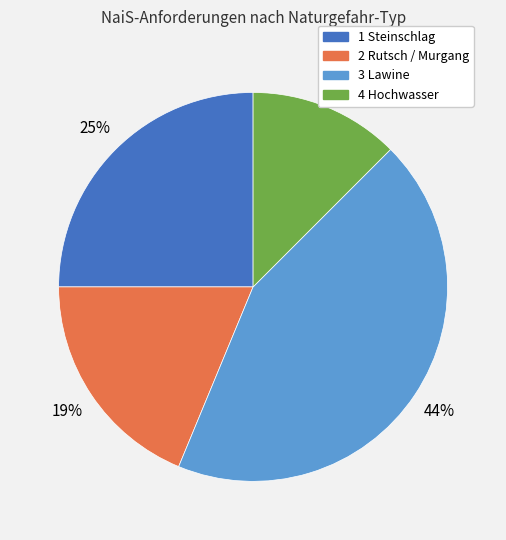

Is it true that 2 Rutsch / Murgang is 19% of the pie?

True